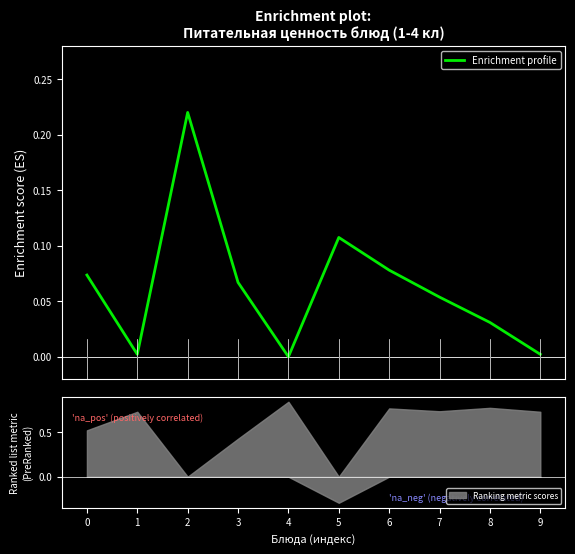

Reading left to right, what are all the values shown in this chart?

0=0.1	1=0.0	2=0.2	3=0.1	4=0.0	5=0.1	6=0.1	7=0.1	8=0.0	9=0.0